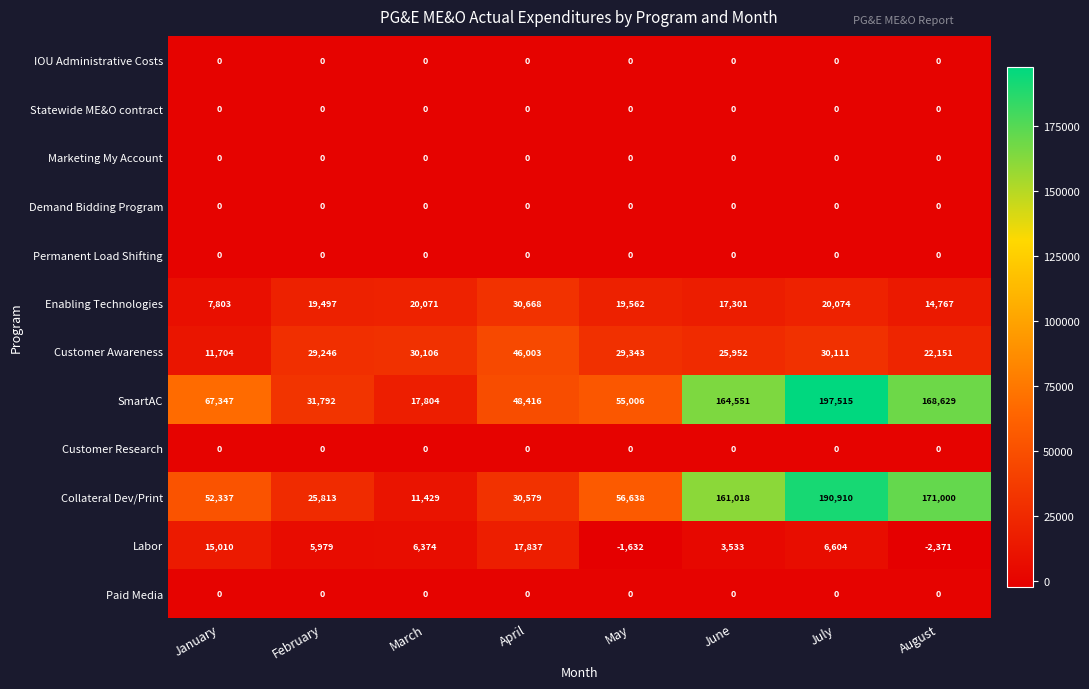

At which label is Customer Awareness closest to 28853?

February